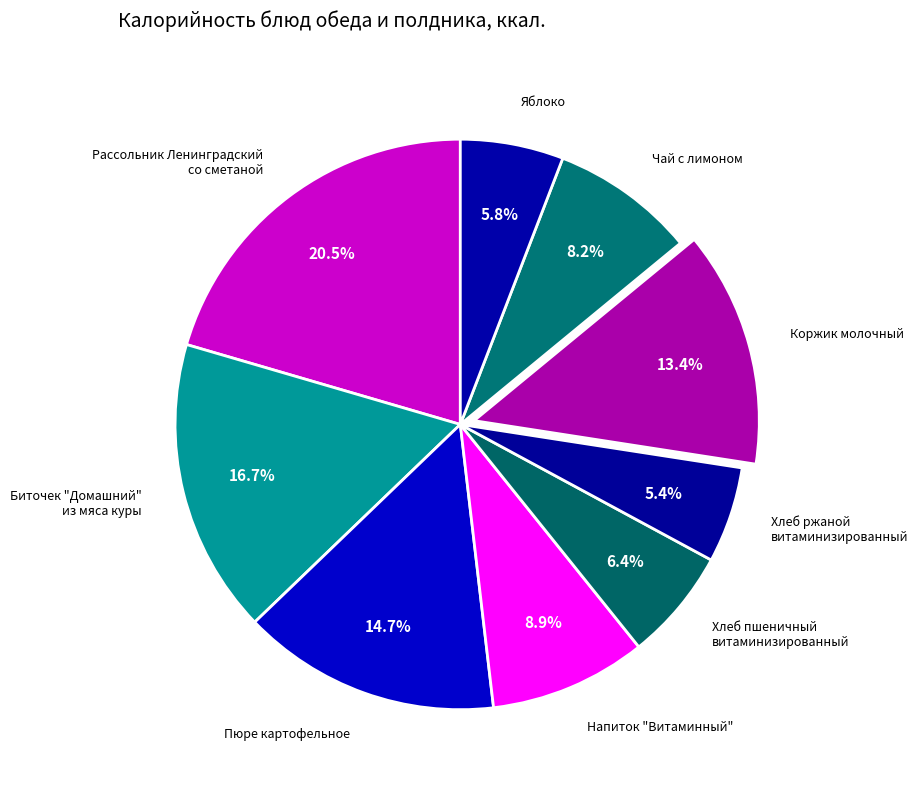

Count the number of slices in the pie.

9